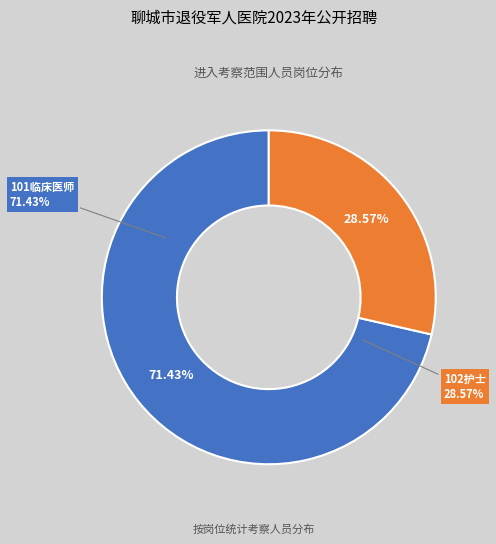

What is the total percentage of 101临床医师 and 102护士?

100.0%